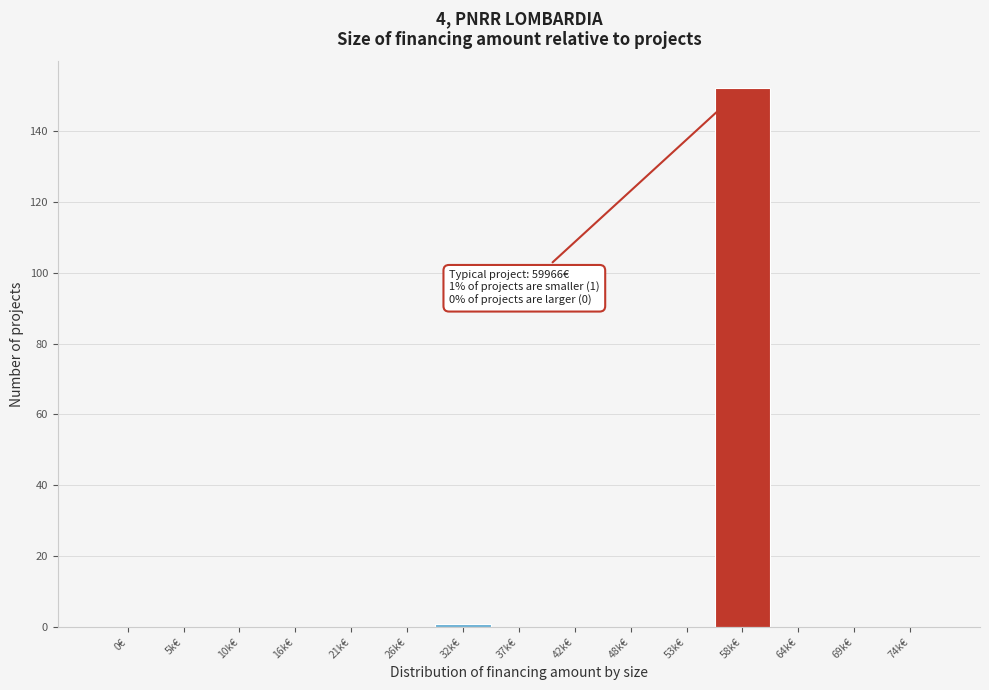

Reading left to right, list all the values displayed in this chart.

0€=0	5k€=0	10k€=0	16k€=0	21k€=0	26k€=0	32k€=1	37k€=0	42k€=0	48k€=0	53k€=0	58k€=152	64k€=0	69k€=0	74k€=0